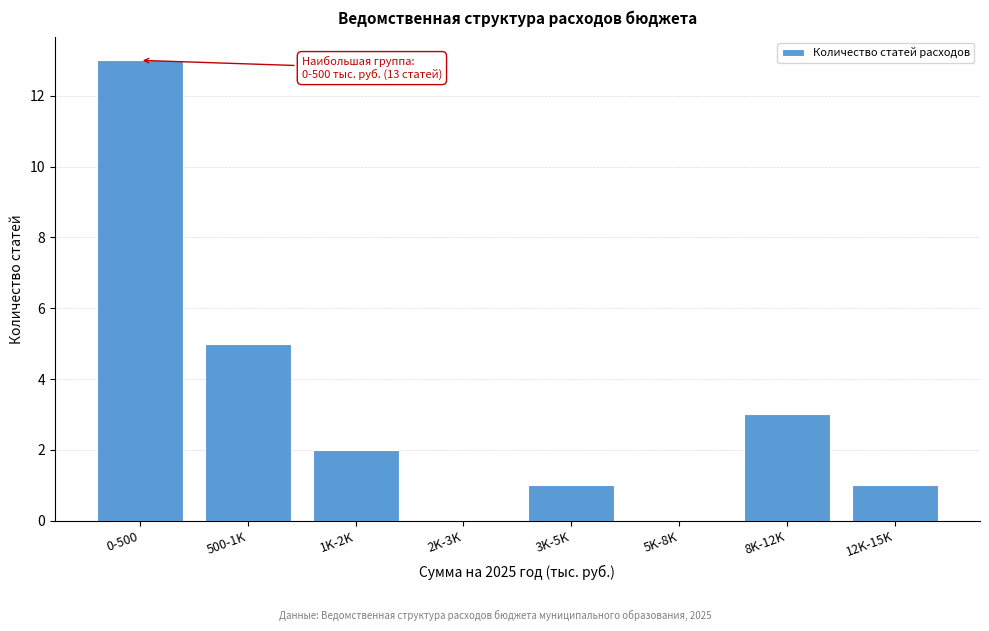

Reading right to left, what are all the values shown in this chart?

12K-15K=1	8K-12K=3	5K-8K=0	3K-5K=1	2K-3K=0	1K-2K=2	500-1K=5	0-500=13